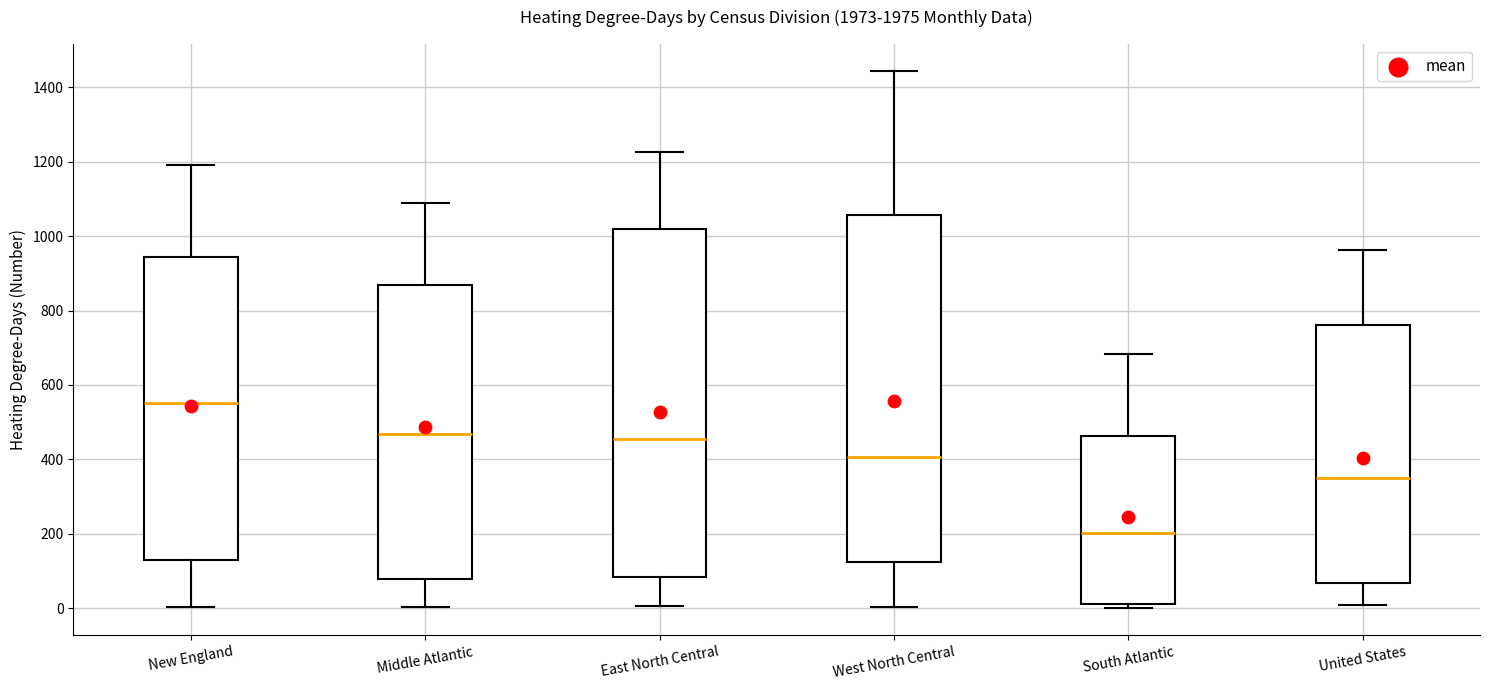

Where does the median line of the box for United States sit on the y-axis? The values are not printed on the chart, so give them approximately, as read against the axis.

360